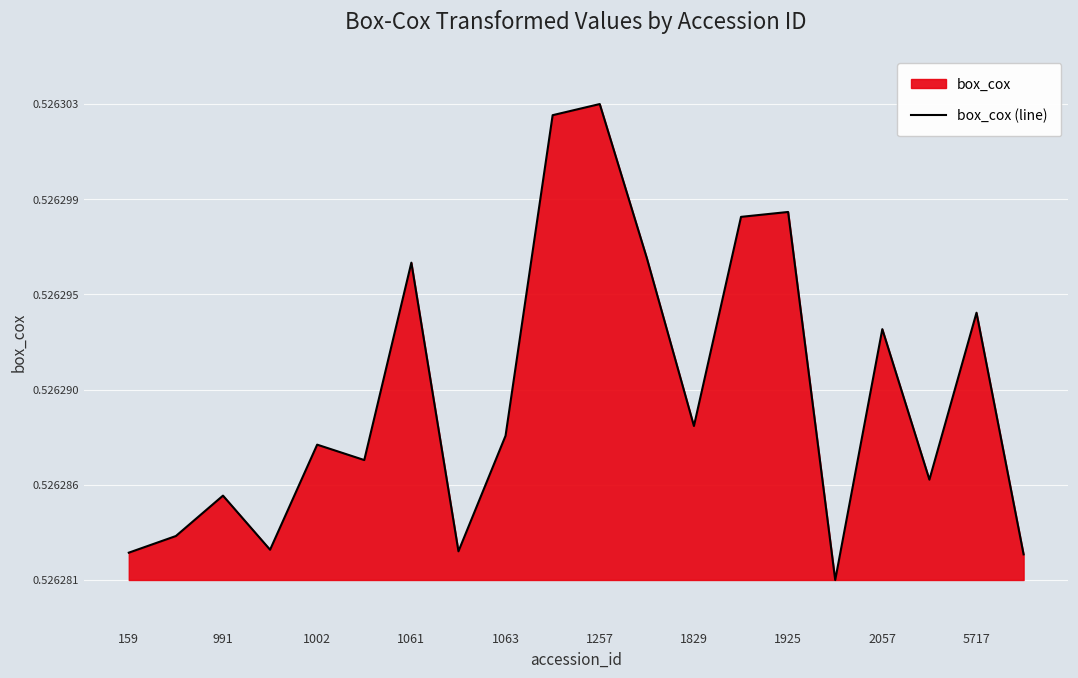

Does the chart display data point markers on the line(s)?

No